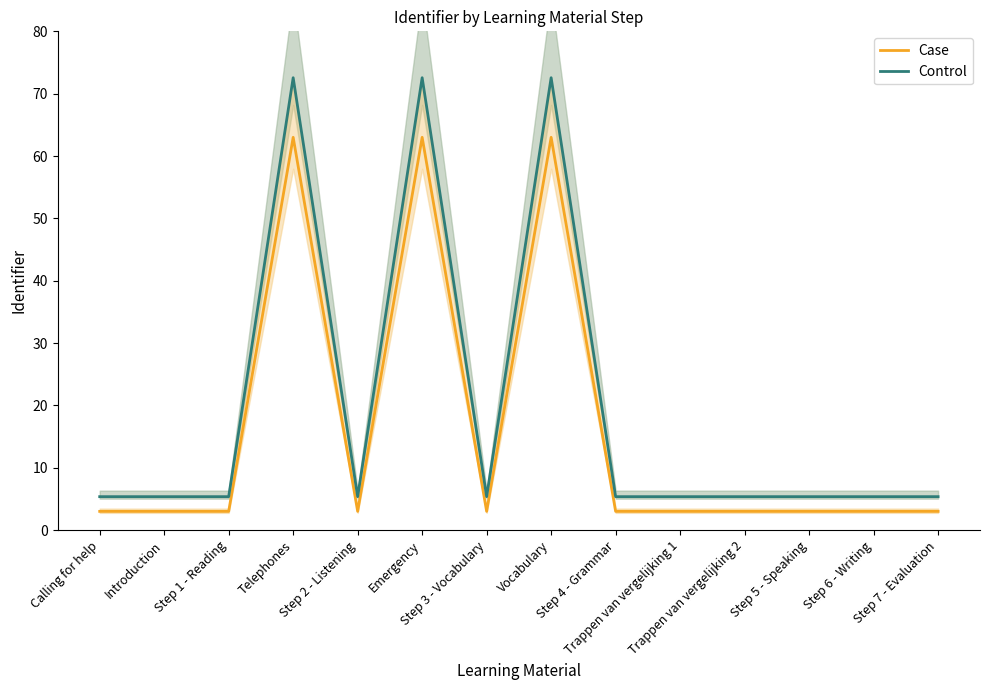

What are all the series names shown in the legend?

Case, Control